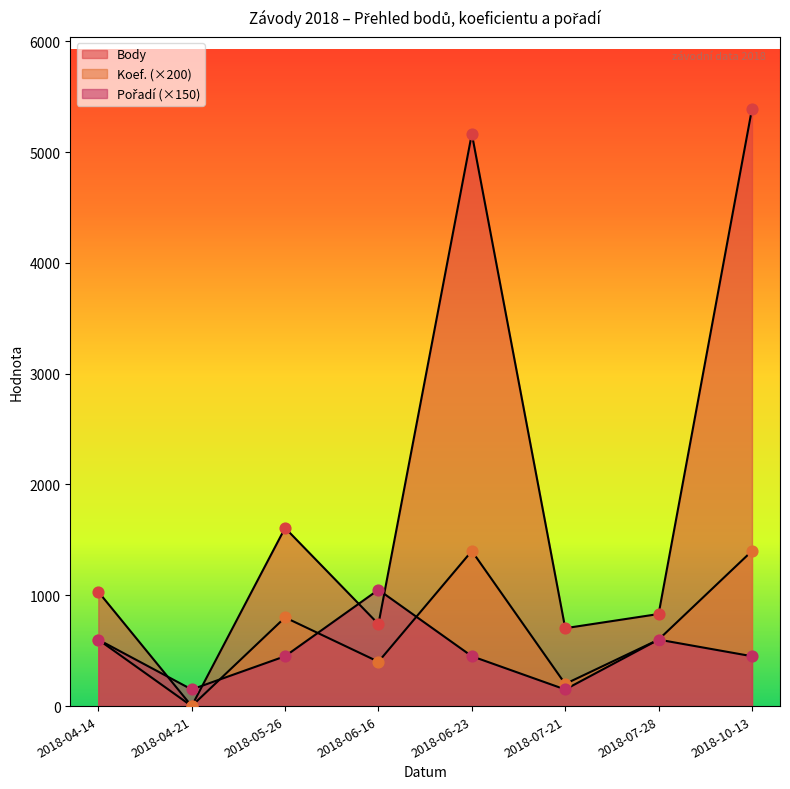

What is the total value across all series at 2018-04-21?

150